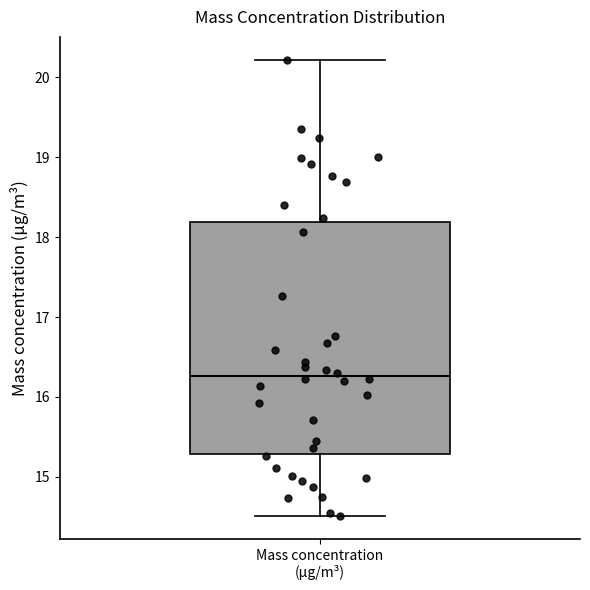

Where does the lower whisker of the box for Mass concentration (μg/m³) end on the y-axis? The values are not printed on the chart, so give them approximately, as read against the axis.

14.5